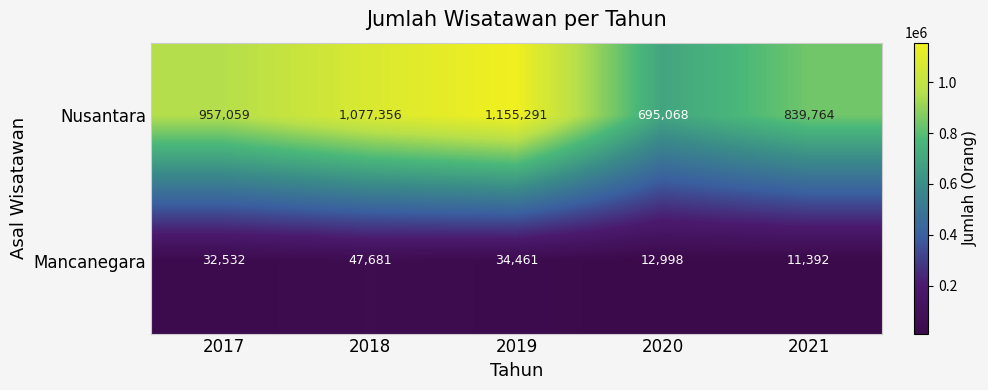

Where is Nusantara nearest to the value 925179?

2017